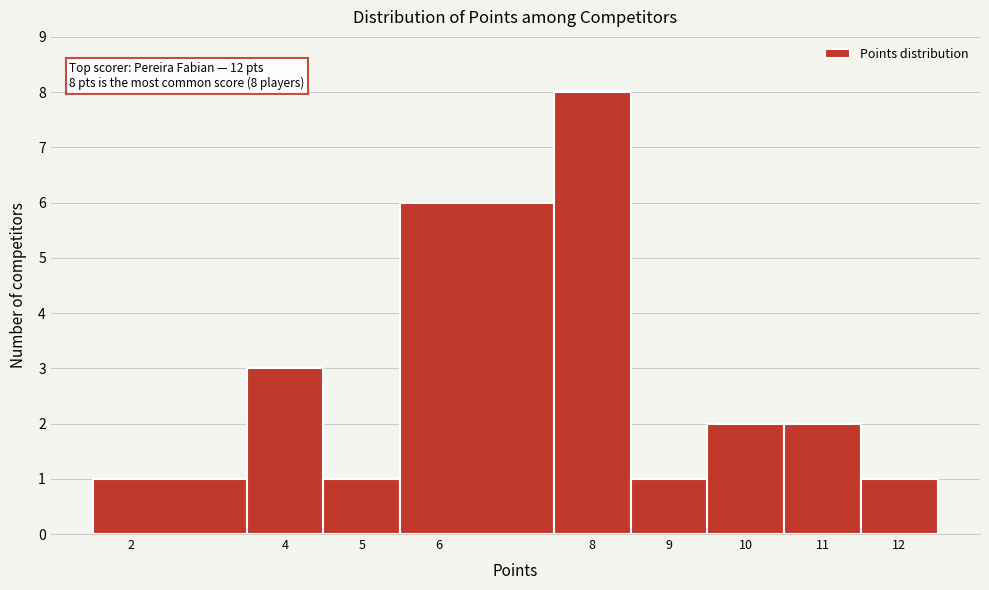

Over which range of the x-axis is the bar tallest?

7.5 to 8.5